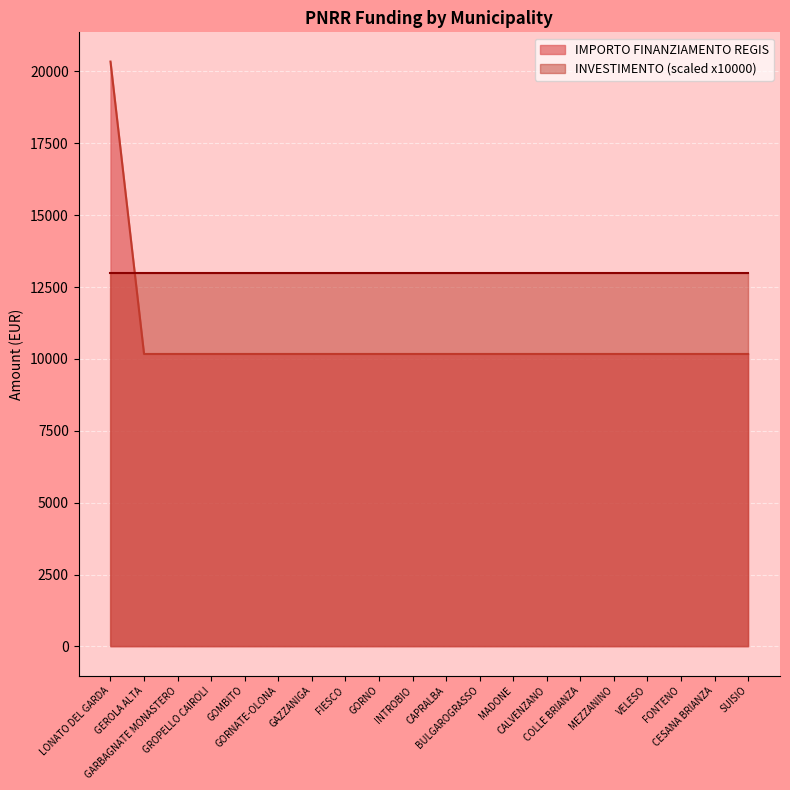

True or false: there are more than 1 points higher than both neighbors.

False